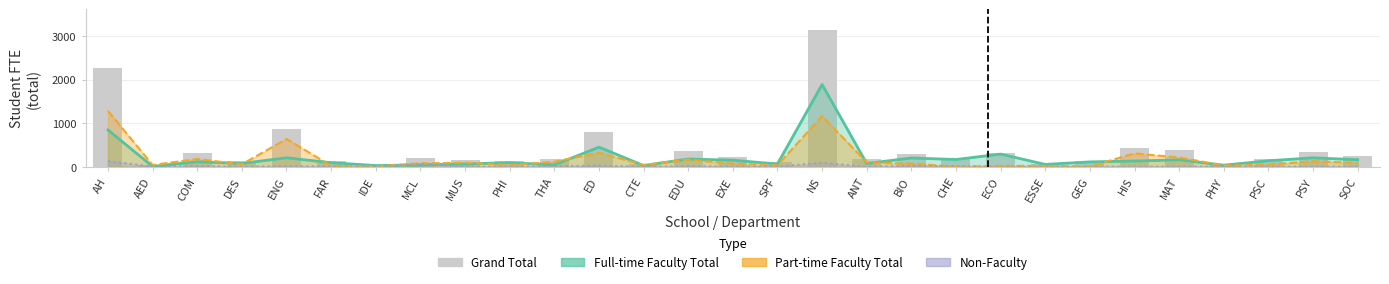

Where does the data first go above 189?

AH